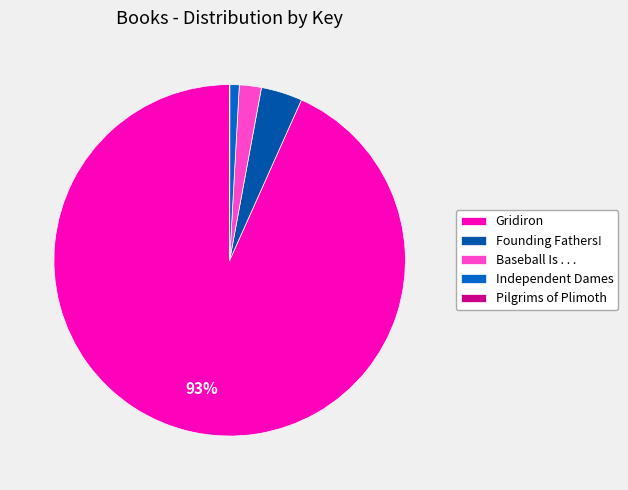

The Pilgrims of Plimoth slice represents 14% of the pie. True or false?

False